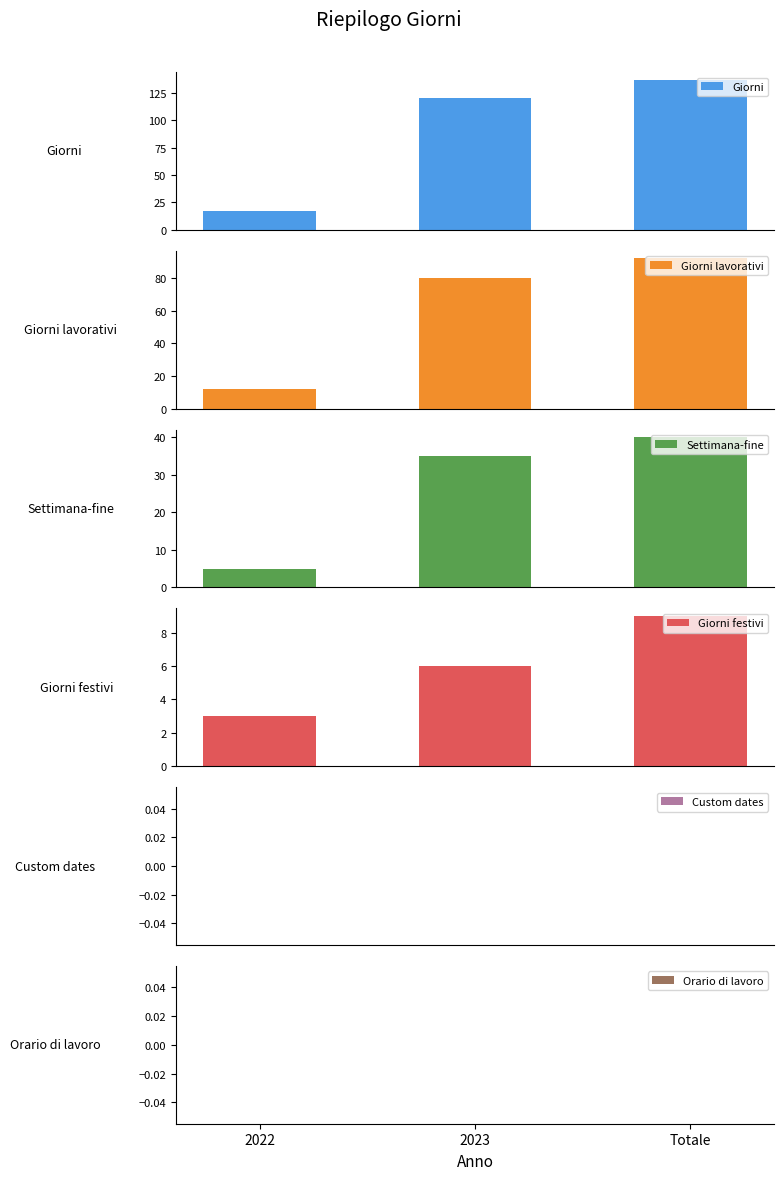

What is the difference between the second highest and minimum values in the Giorni lavorativi series?

68